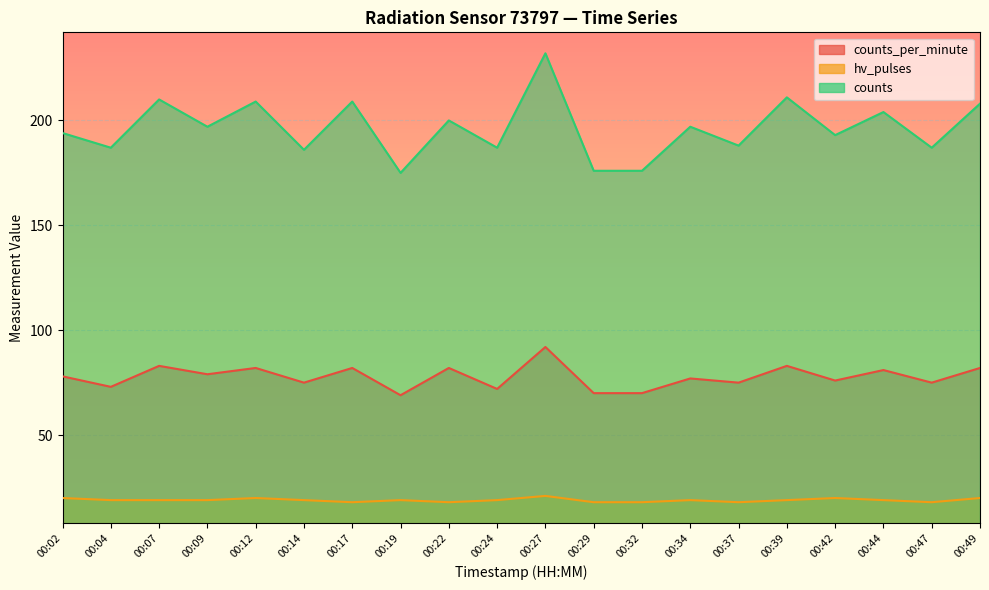

Reading right to left, what are all the values shown in this chart?

counts_per_minute: 00:49=82	00:47=75	00:44=81	00:42=76	00:39=83	00:37=75	00:34=77	00:32=70	00:29=70	00:27=92	00:24=72	00:22=82	00:19=69	00:17=82	00:14=75	00:12=82	00:09=79	00:07=83	00:04=73	00:02=78
hv_pulses: 00:49=20	00:47=18	00:44=19	00:42=20	00:39=19	00:37=18	00:34=19	00:32=18	00:29=18	00:27=21	00:24=19	00:22=18	00:19=19	00:17=18	00:14=19	00:12=20	00:09=19	00:07=19	00:04=19	00:02=20
counts: 00:49=208	00:47=187	00:44=204	00:42=193	00:39=211	00:37=188	00:34=197	00:32=176	00:29=176	00:27=232	00:24=187	00:22=200	00:19=175	00:17=209	00:14=186	00:12=209	00:09=197	00:07=210	00:04=187	00:02=194